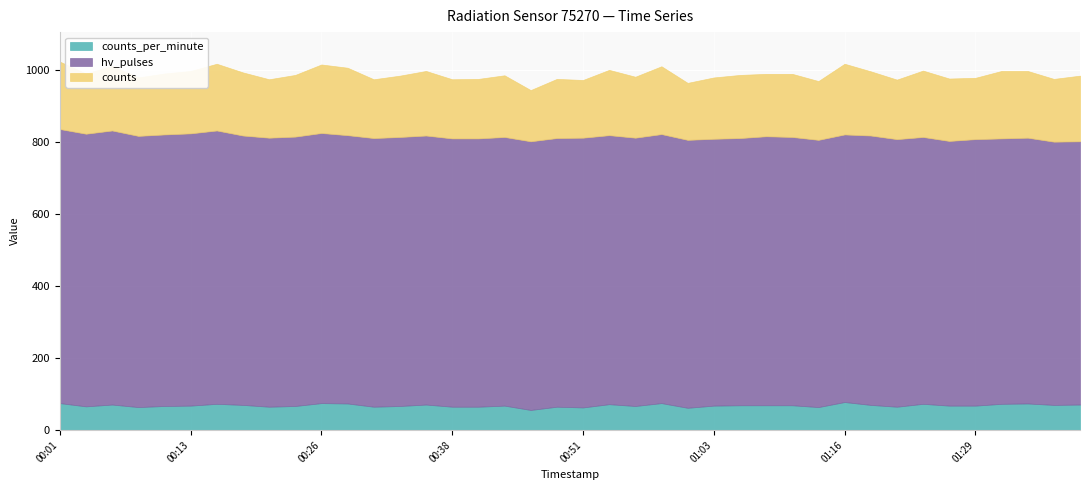

At which label does hv_pulses first exceed 745?

00:01